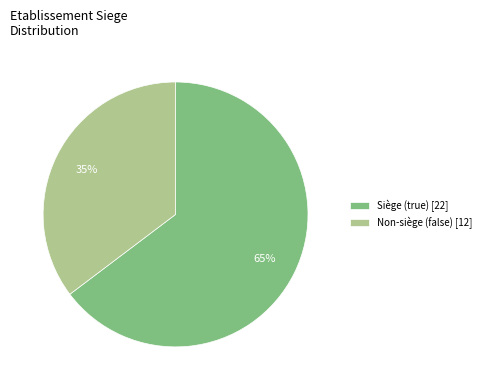

Is there a majority slice in this chart?

Yes